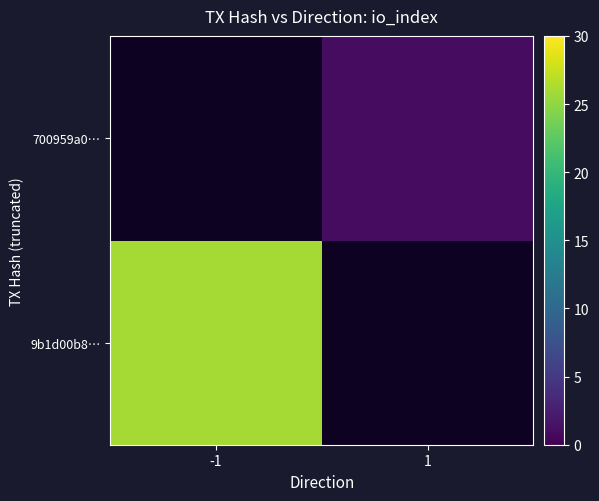

At how many categories does at least one series exceed 15?

1